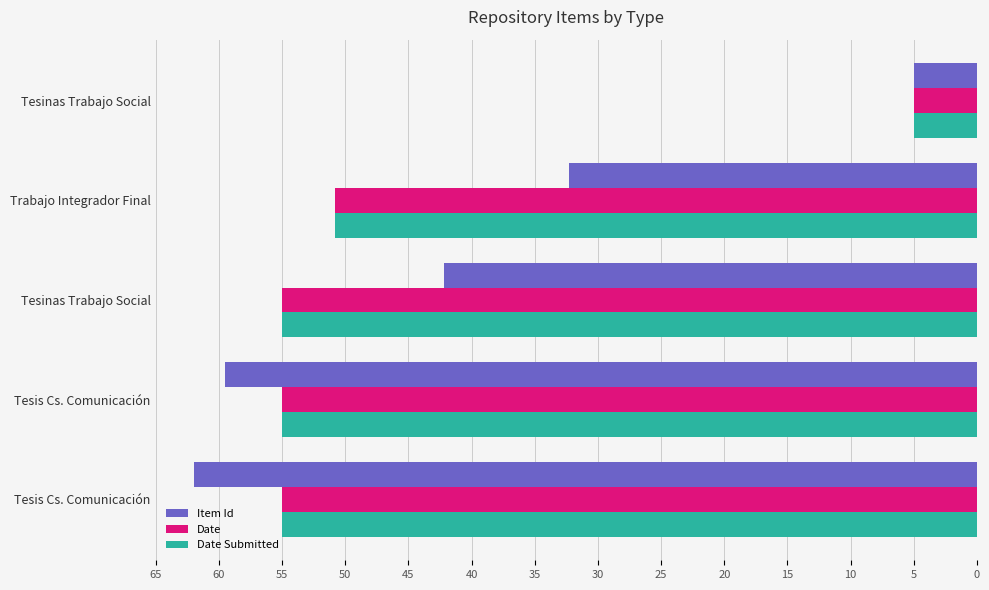

What is the sum of all Date Submitted values?

220.8